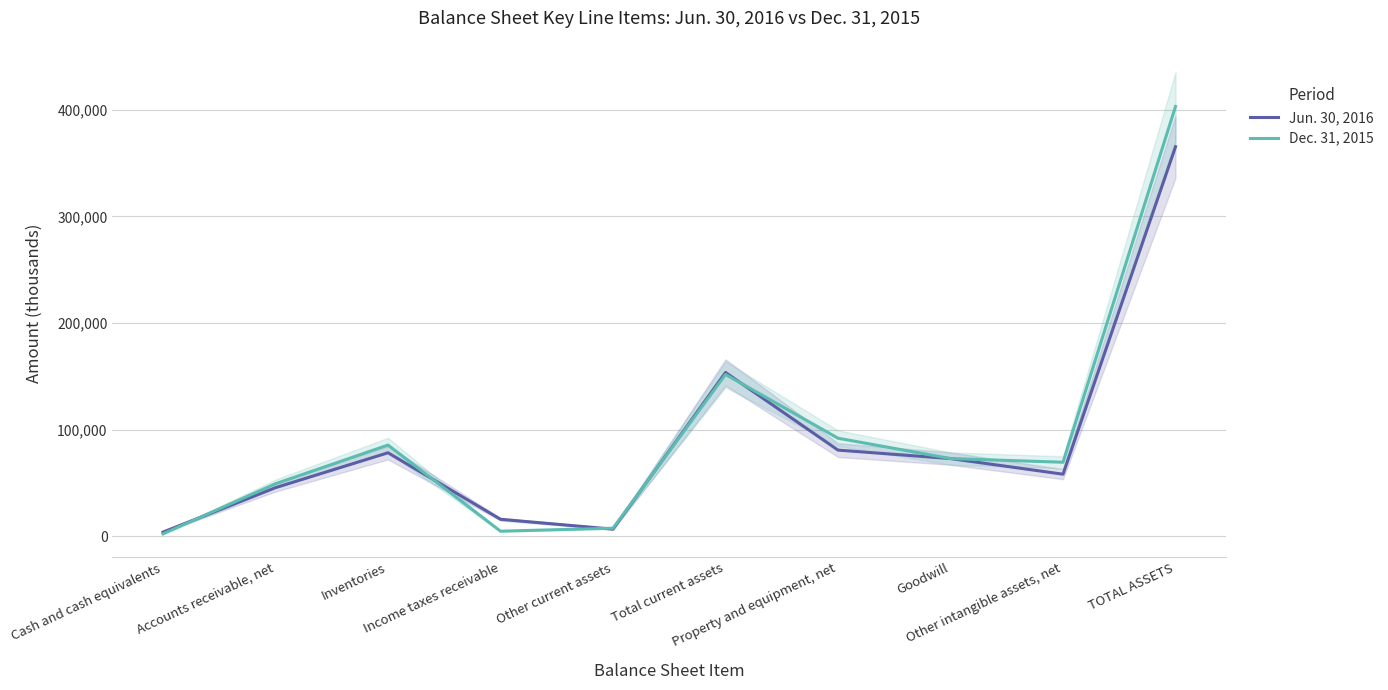

At which label does Jun. 30, 2016 first exceed 72820?

Inventories